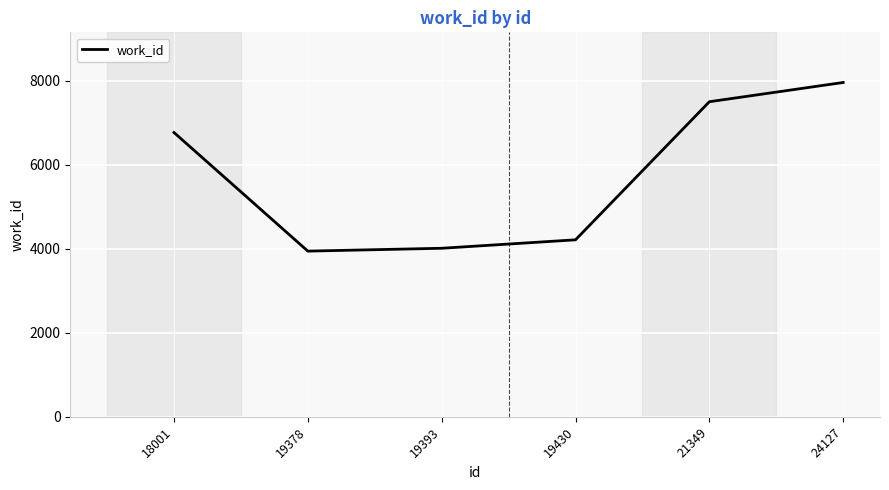

Is this an area chart (filled region under the line)?

No